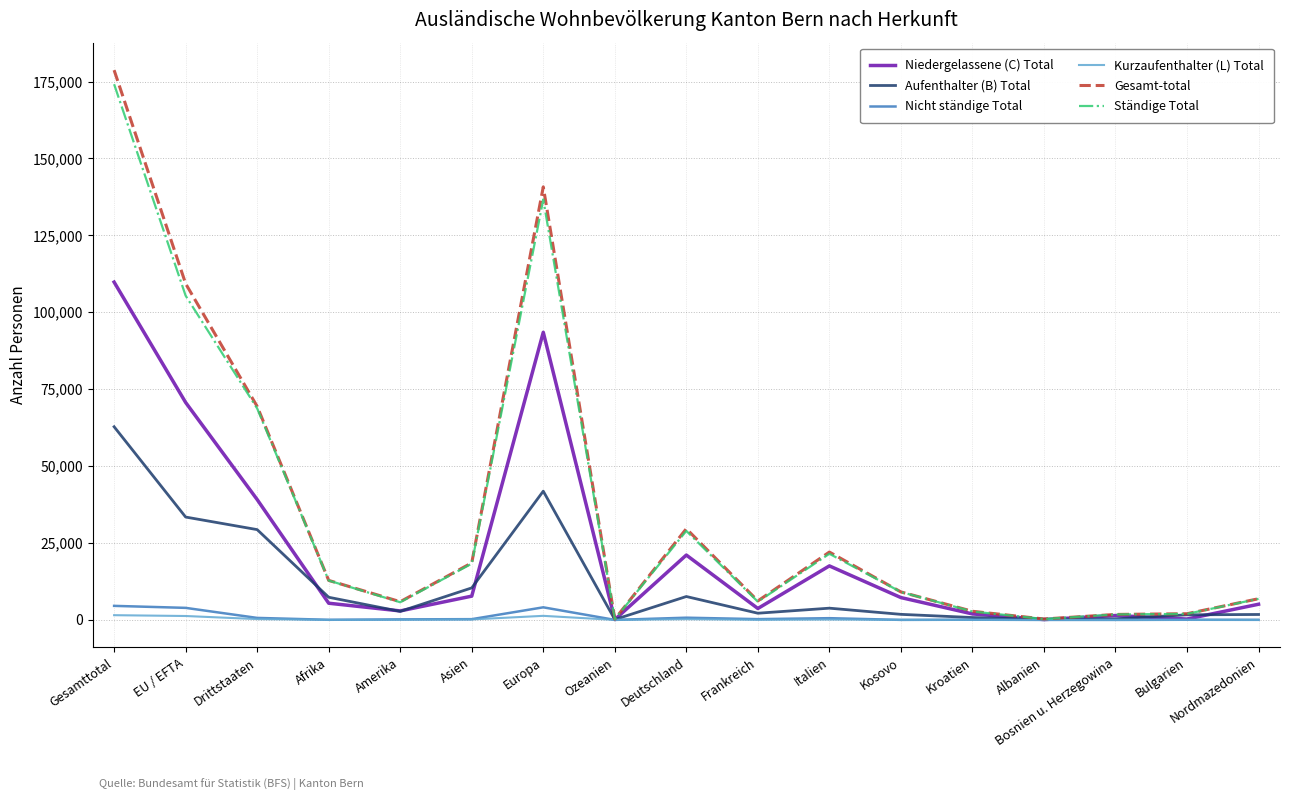

At which category is the sum across all series the highest?

Gesamttotal